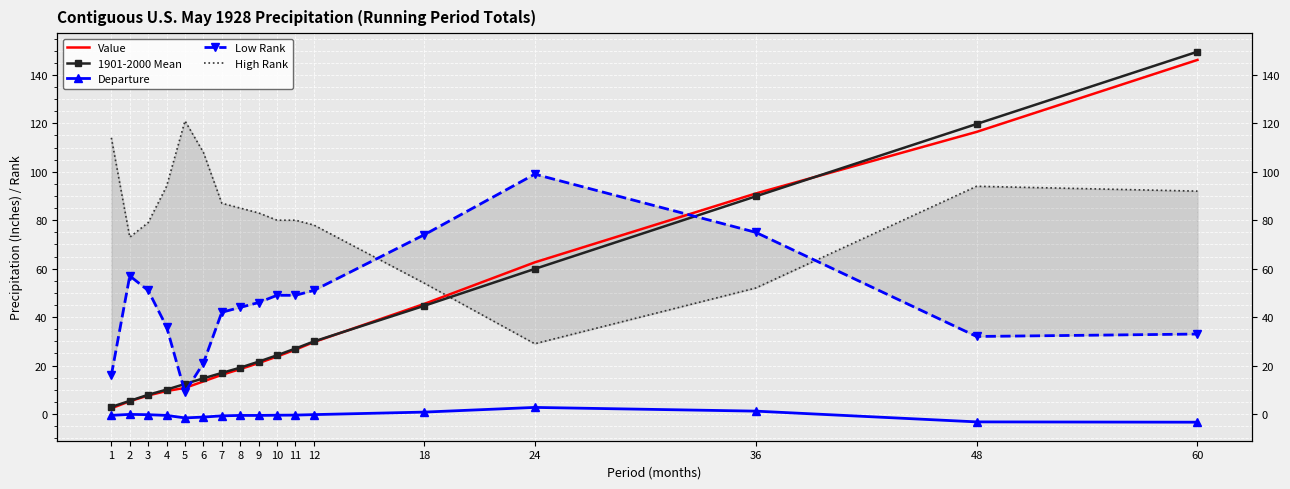

Between which two adjacent categories do Low Rank and High Rank first intersect?

12 and 18